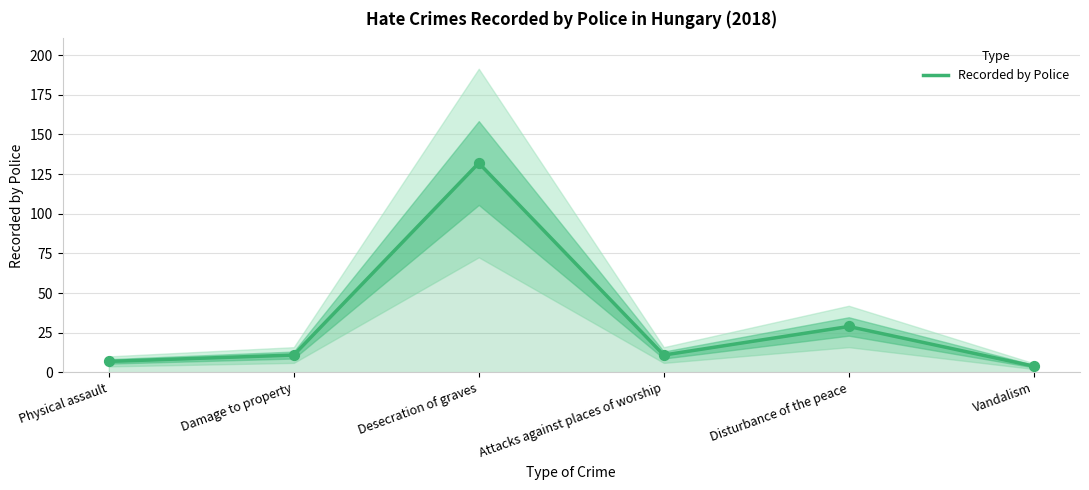

Between Damage to property and Physical assault, which is larger?

Damage to property